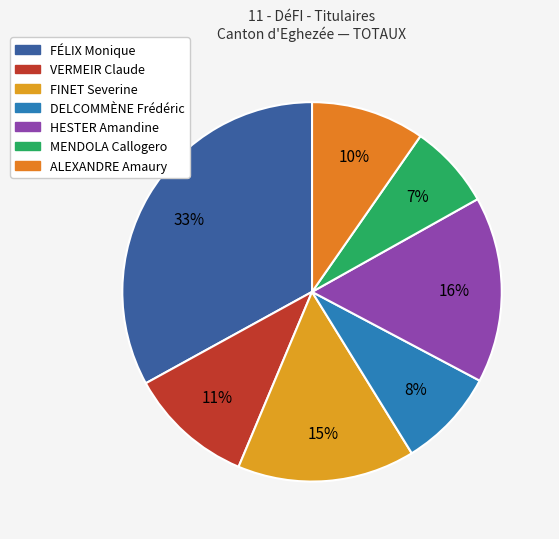

What portion of the pie excludes HESTER Amandine?

84.1%